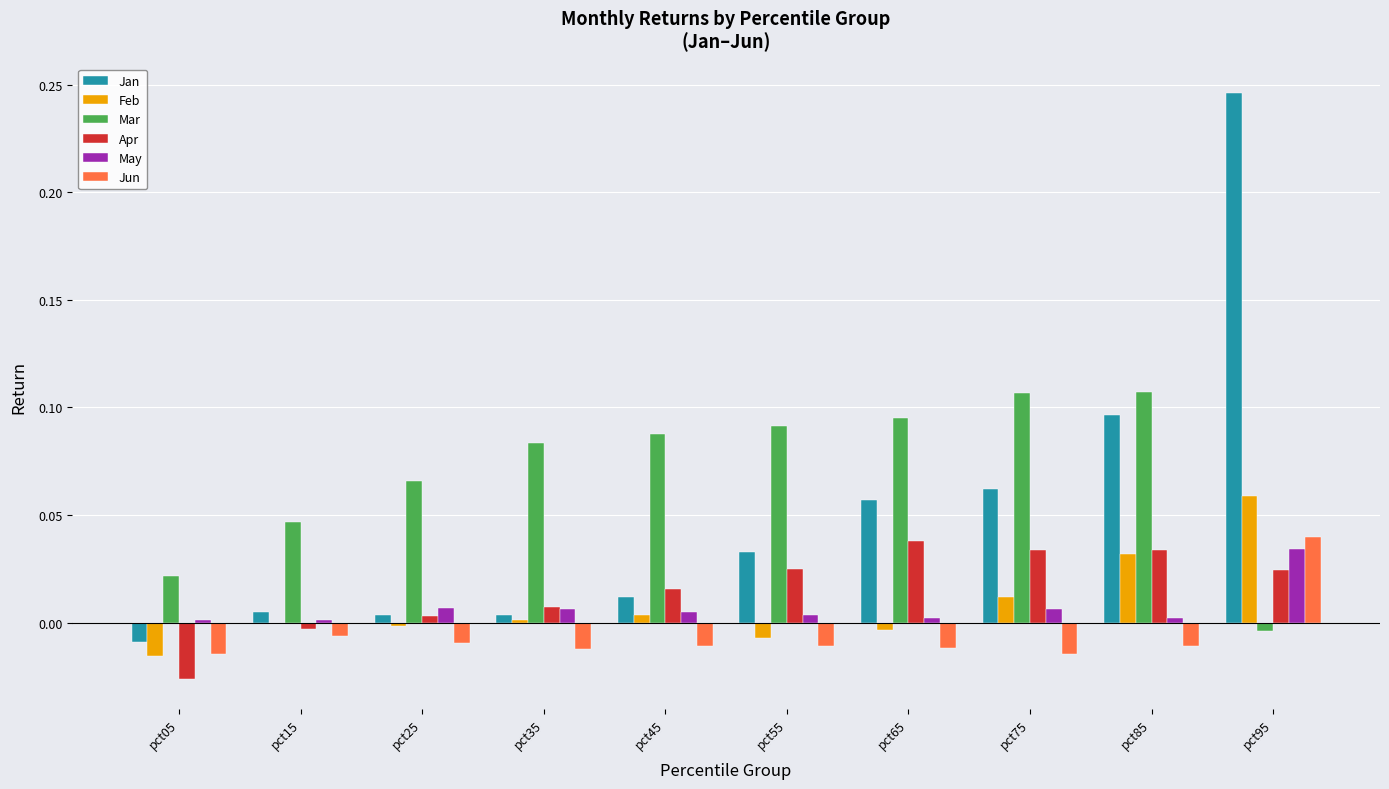

The value of Mar at pct05 is 0.0. True or false?

True